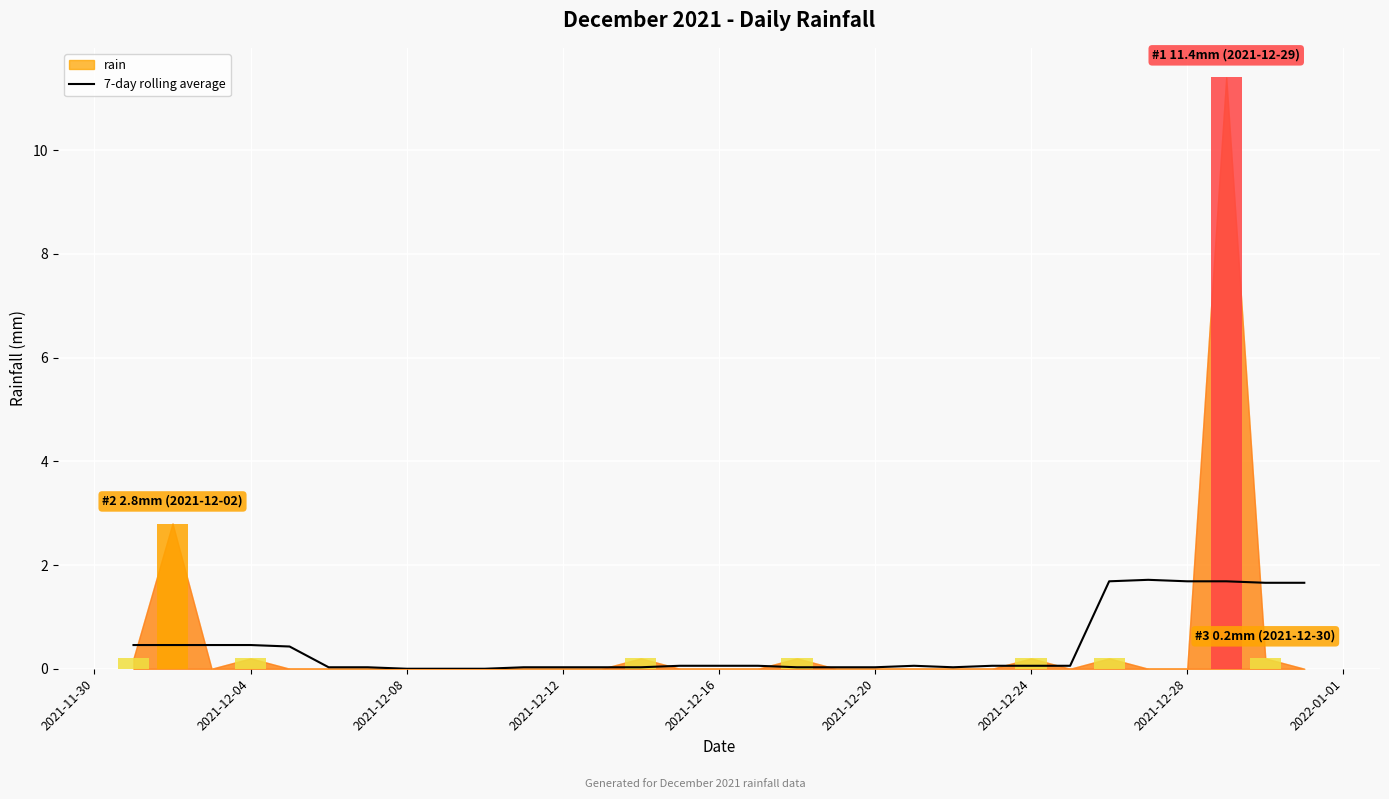

At which category does the chart reach its minimum across all series?

2021-12-08